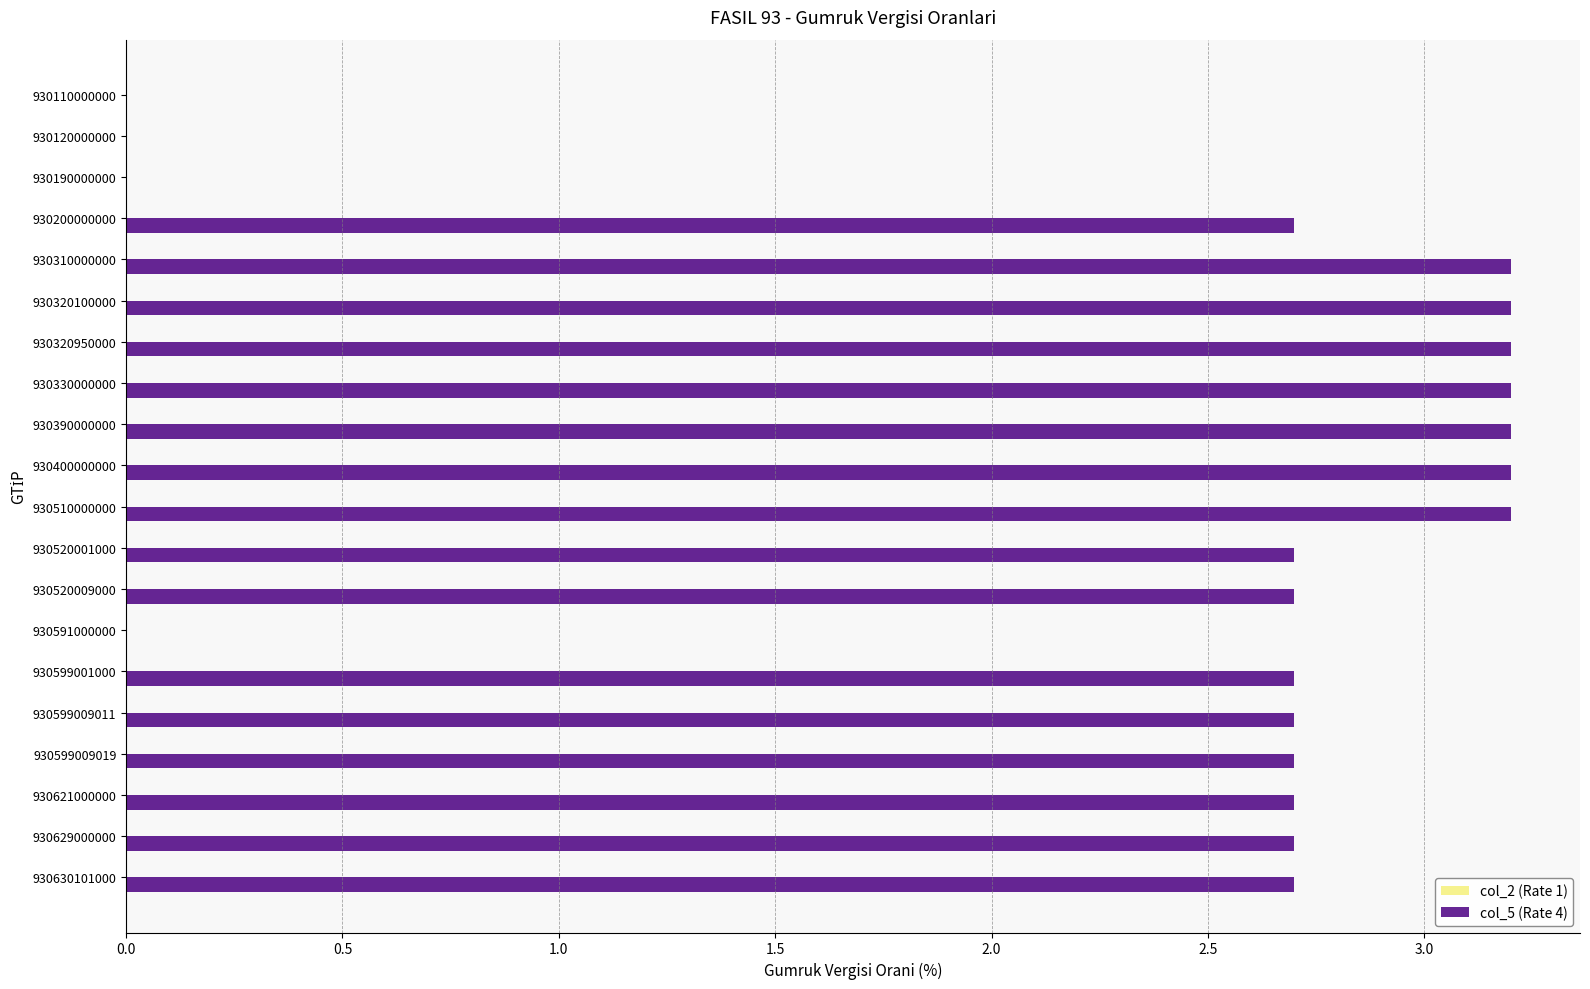

Reading top to bottom, transcribe all the data shown in this chart.

930110000000=0.0	930120000000=0.0	930190000000=0.0	930200000000=2.7	930310000000=3.2	930320100000=3.2	930320950000=3.2	930330000000=3.2	930390000000=3.2	930400000000=3.2	930510000000=3.2	930520001000=2.7	930520009000=2.7	930591000000=0.0	930599001000=2.7	930599009011=2.7	930599009019=2.7	930621000000=2.7	930629000000=2.7	930630101000=2.7